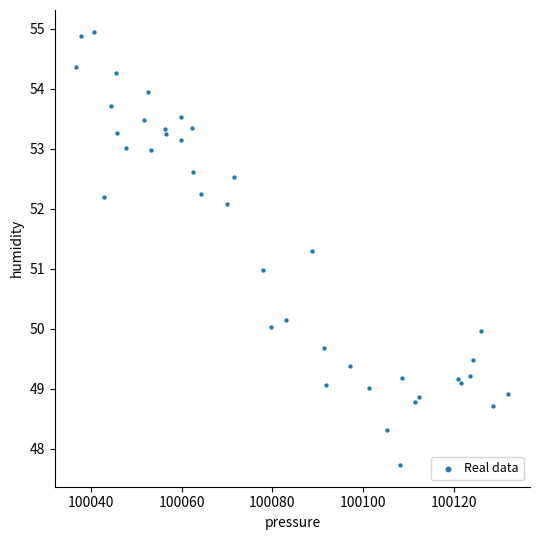

What is the range of Y values (max minus min)?

7.2